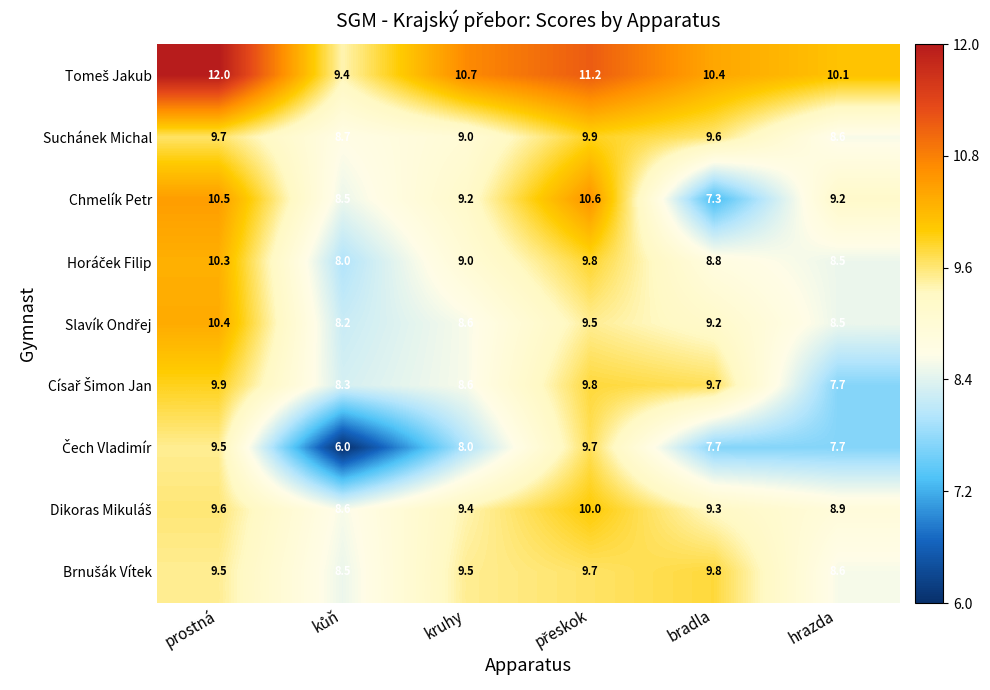

What is the minimum value shown in the chart?

6.0